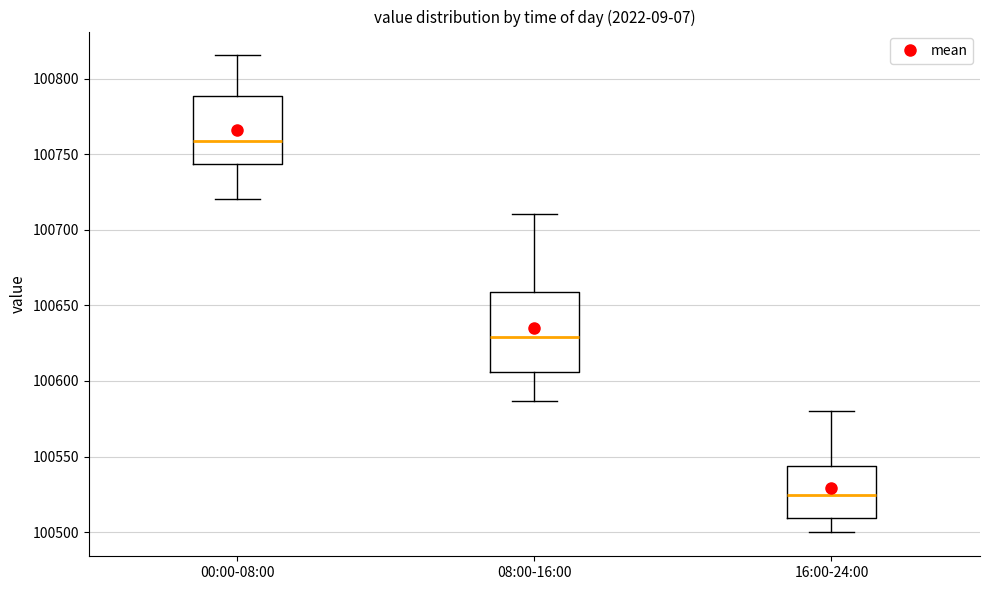

Which box is the tallest, from its lower edge to its upper edge?

08:00-16:00